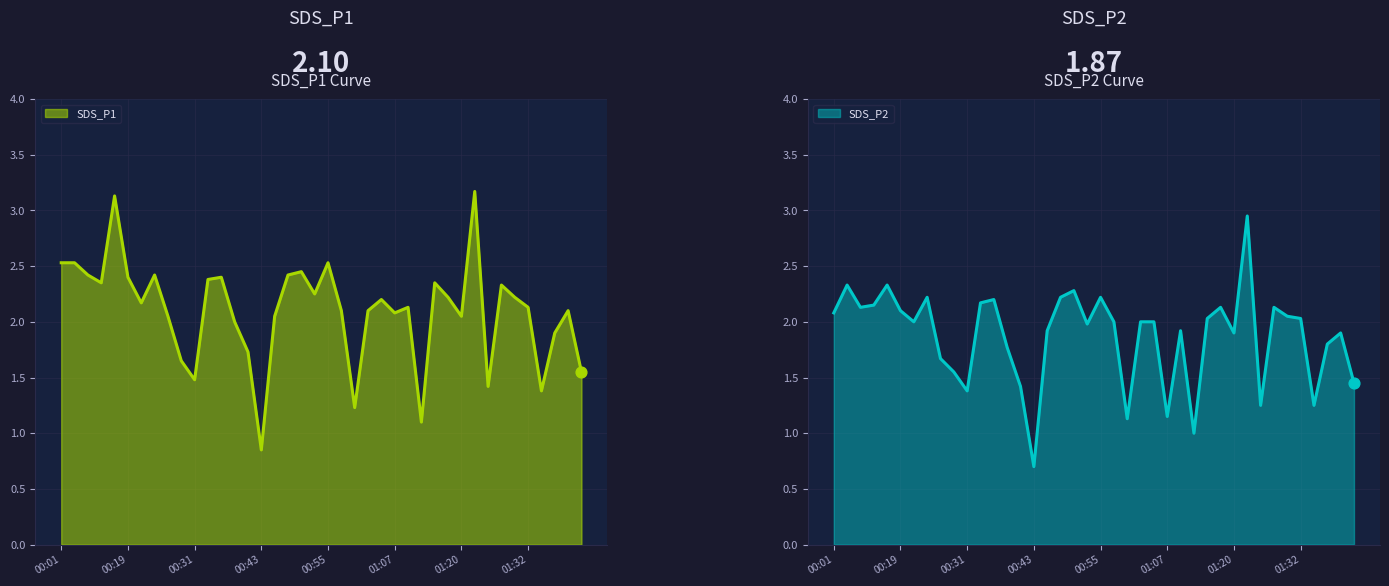

What is the total value across all series at 01:15?

4.4